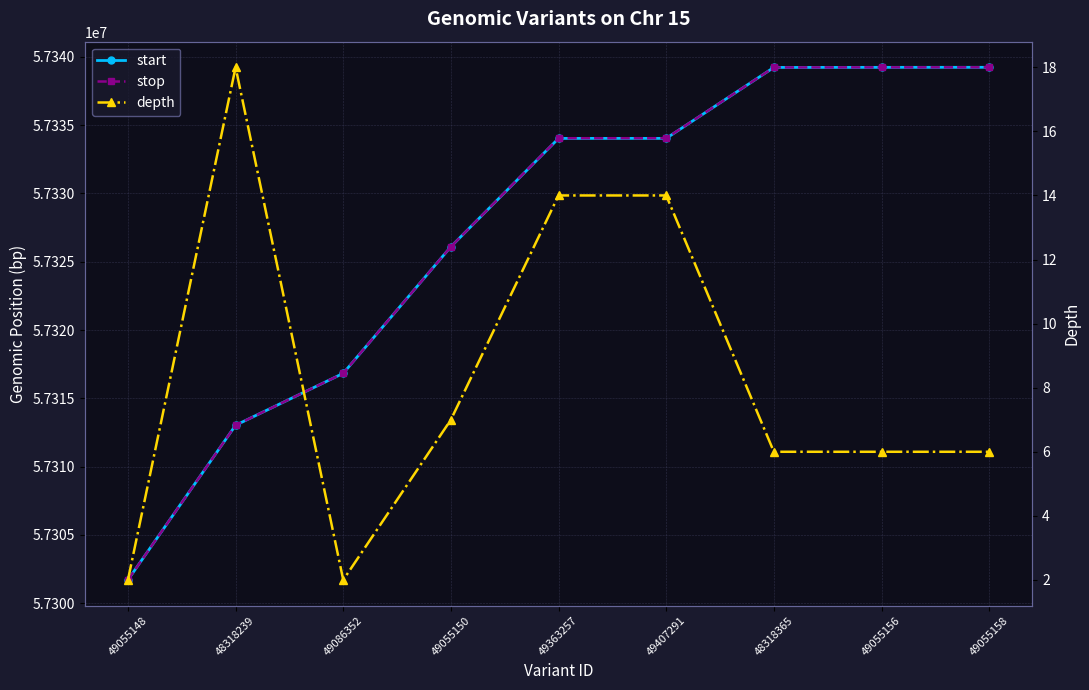

At how many categories does at least one series exceed 50354874?

9